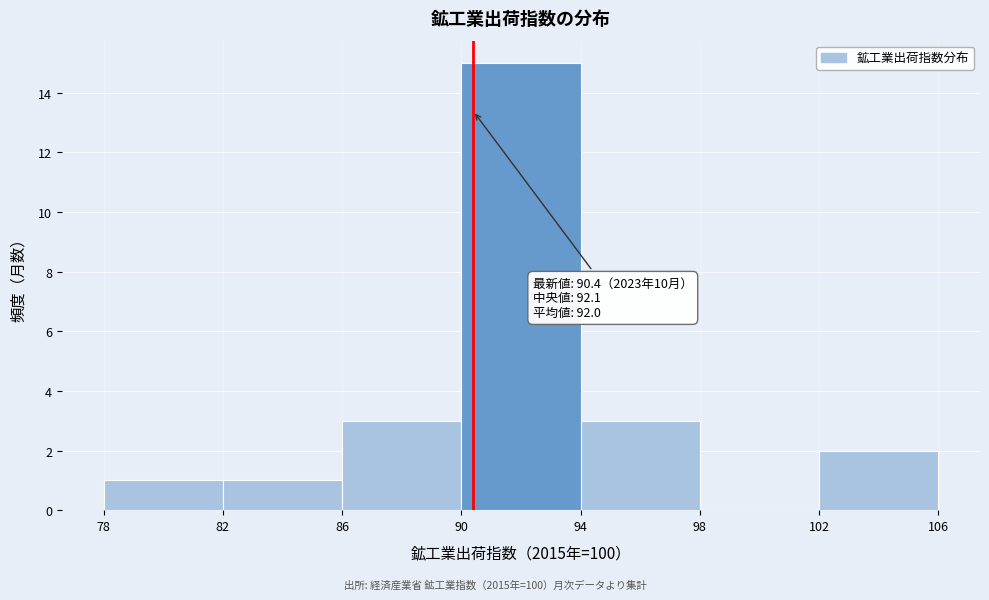

Over which range of the x-axis is the bar tallest?

90 to 94